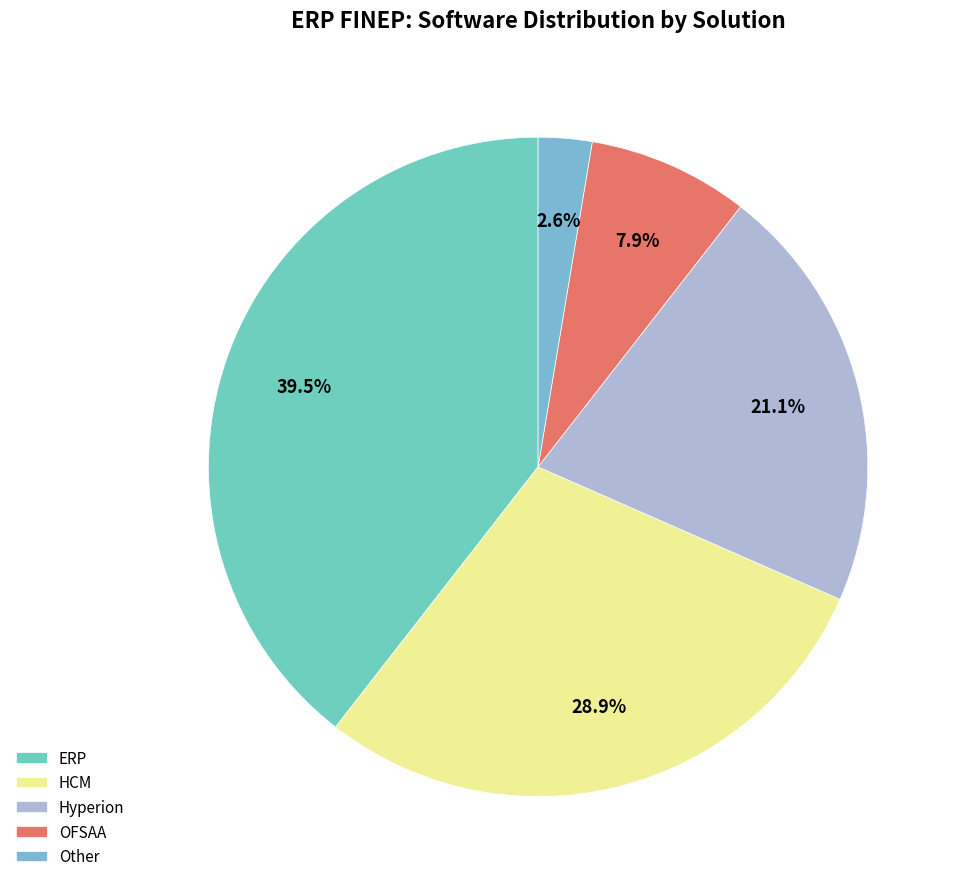

Which has a higher value, ERP or HCM?

ERP